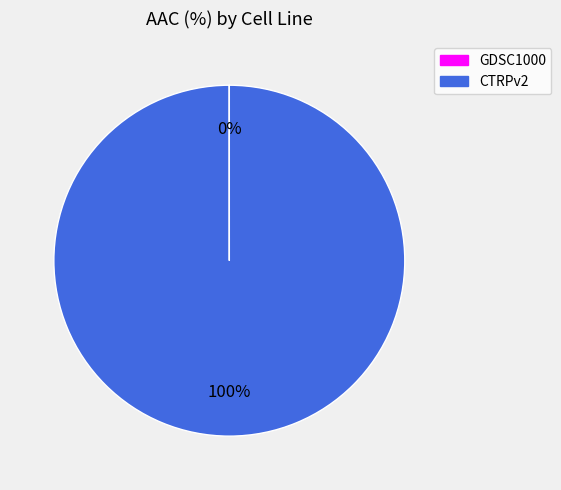

To the nearest percent, what is the difference between the largest and smallest slice percentages?

100%